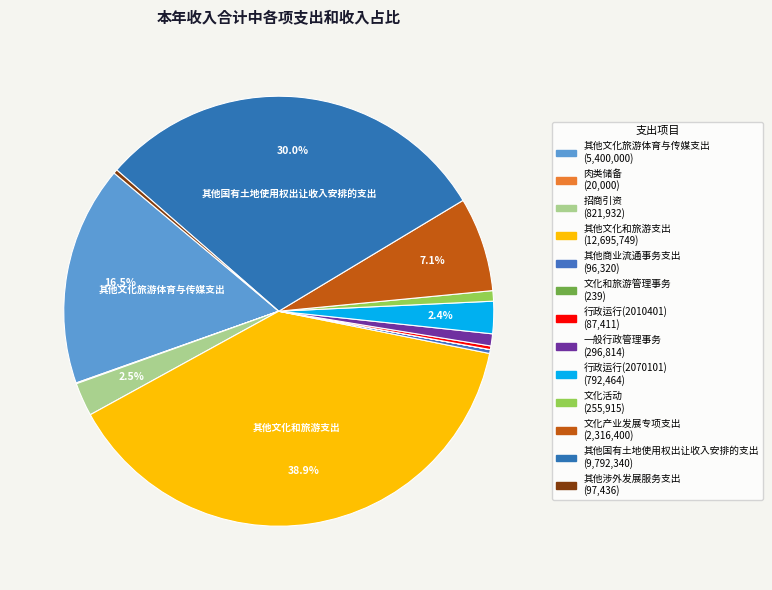

Count the number of slices in the pie.

13